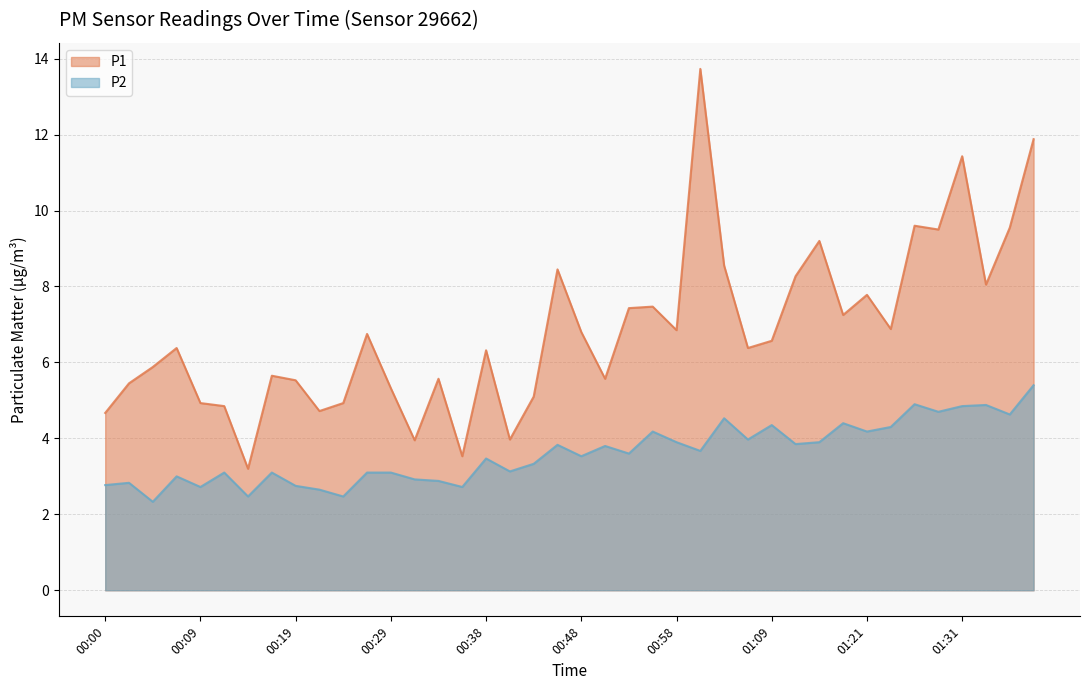

Count the number of data series in this chart.

2